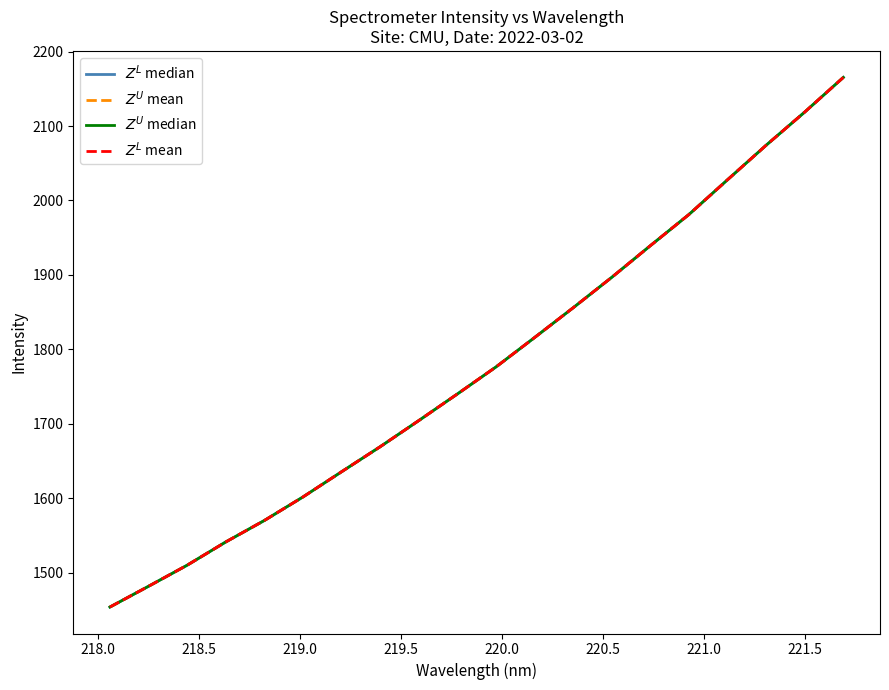

Does the chart display data point markers on the line(s)?

No